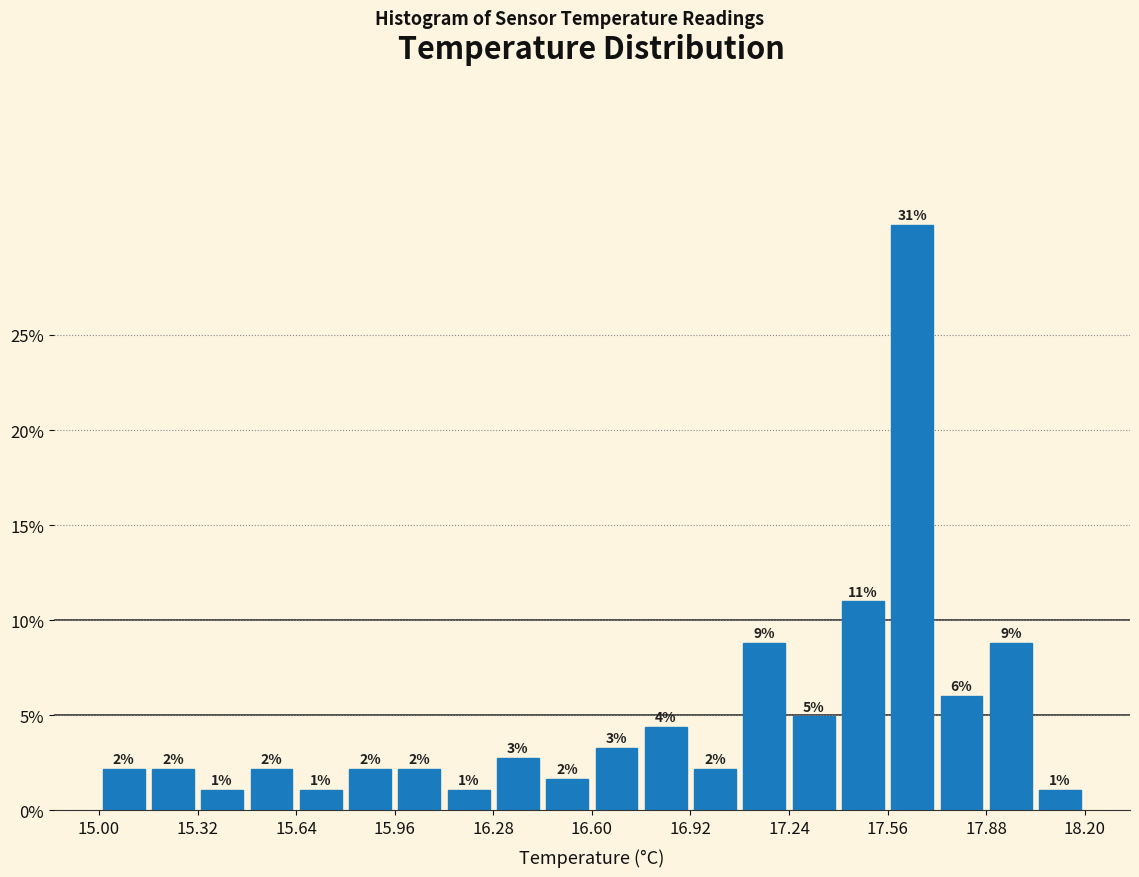

Around what value on the x-axis is the tallest bar? Give the approximate position of its centre, as read against the axis.

17.65